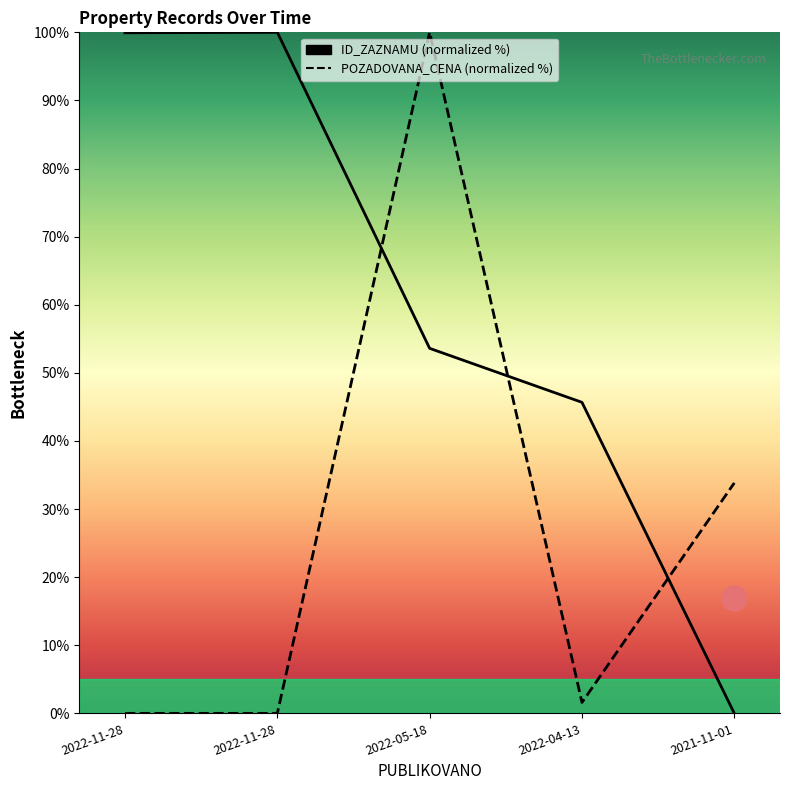

Reading left to right, transcribe all the data shown in this chart.

ID_ZAZNAMU: 2022-11-28=99.9	2022-11-28=100.0	2022-05-18=53.6	2022-04-13=45.7	2021-11-01=0.0
POZADOVANA_CENA: 2022-11-28=0.0	2022-11-28=0.0	2022-05-18=100.0	2022-04-13=1.6	2021-11-01=33.8